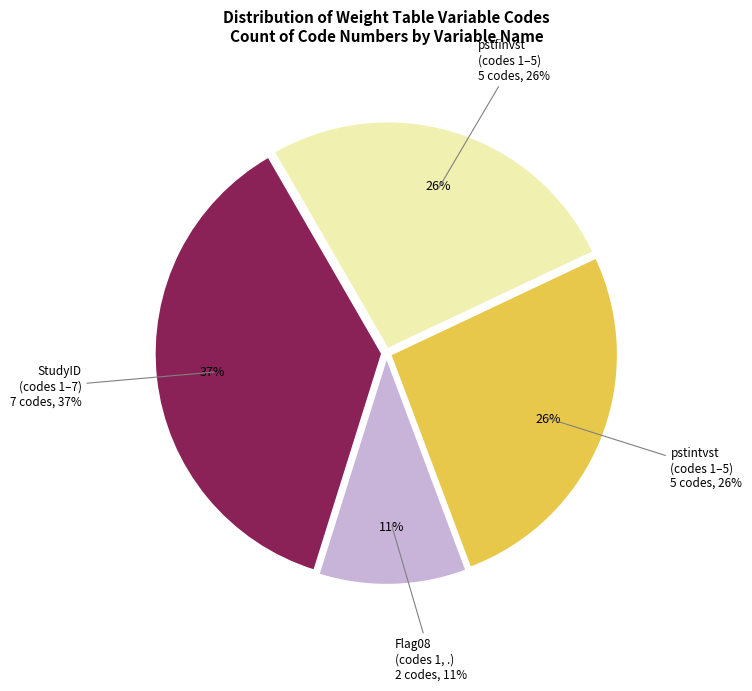

What percentage is the pstfinvst slice, to the nearest percent?

26%